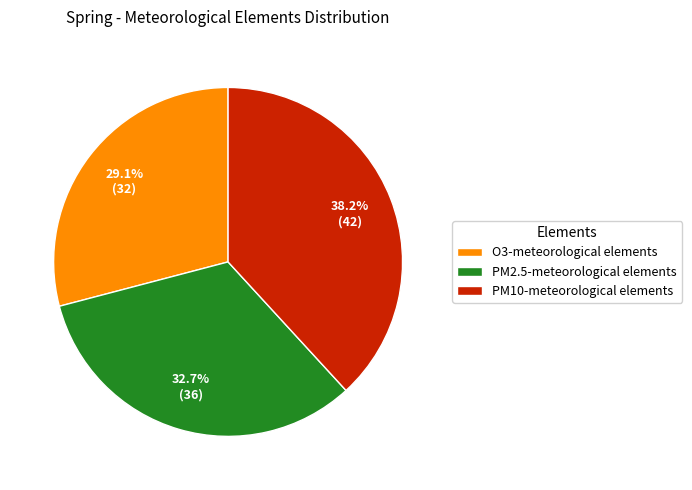

What is the largest slice in the pie chart?

PM10-meteorological elements